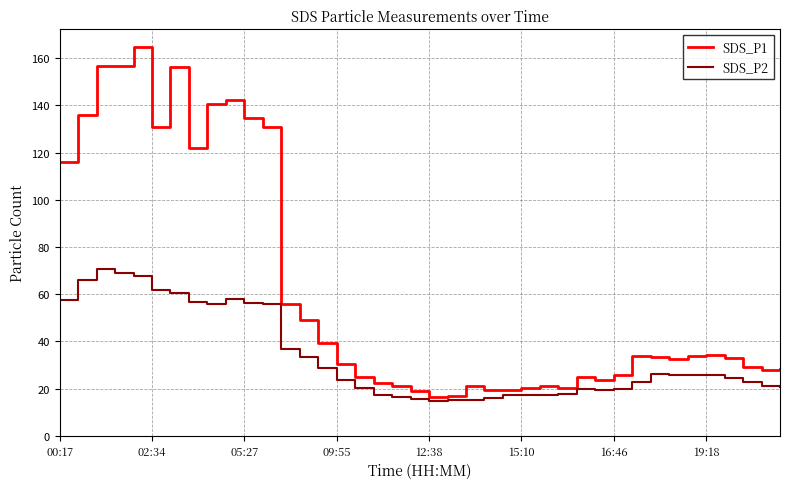

Which series has the widest spread of values?

SDS_P1